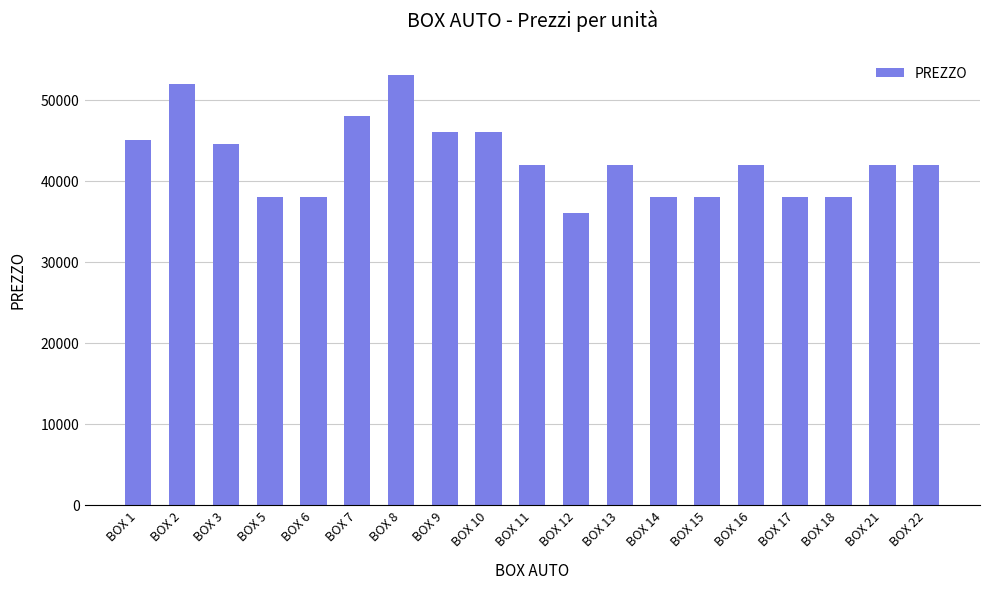

How many bars are there in total?

19